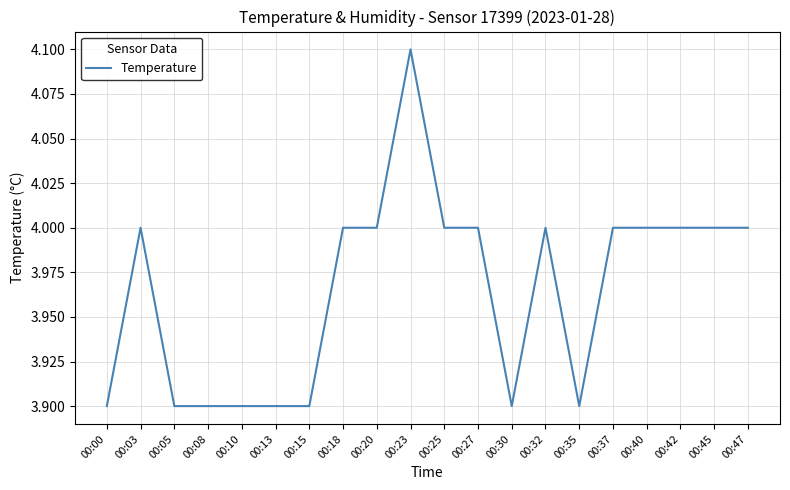

What is the minimum value shown in the chart?

3.9